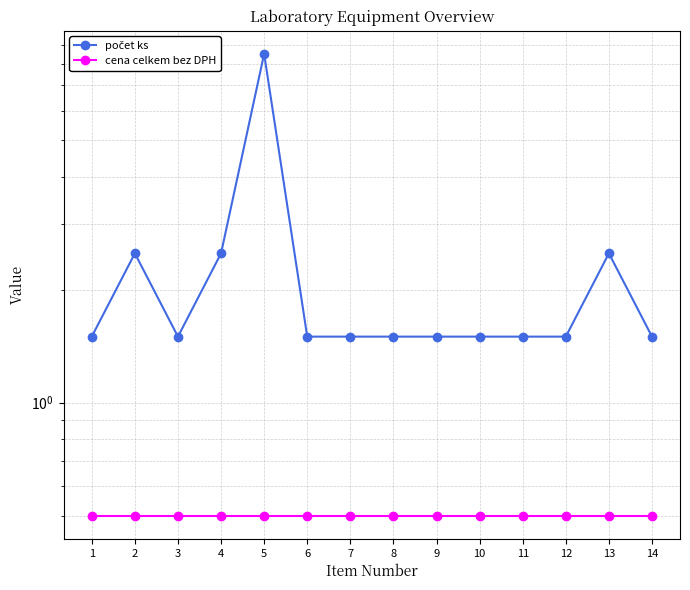

True or false: počet ks has more than 0 interior local peaks.

True